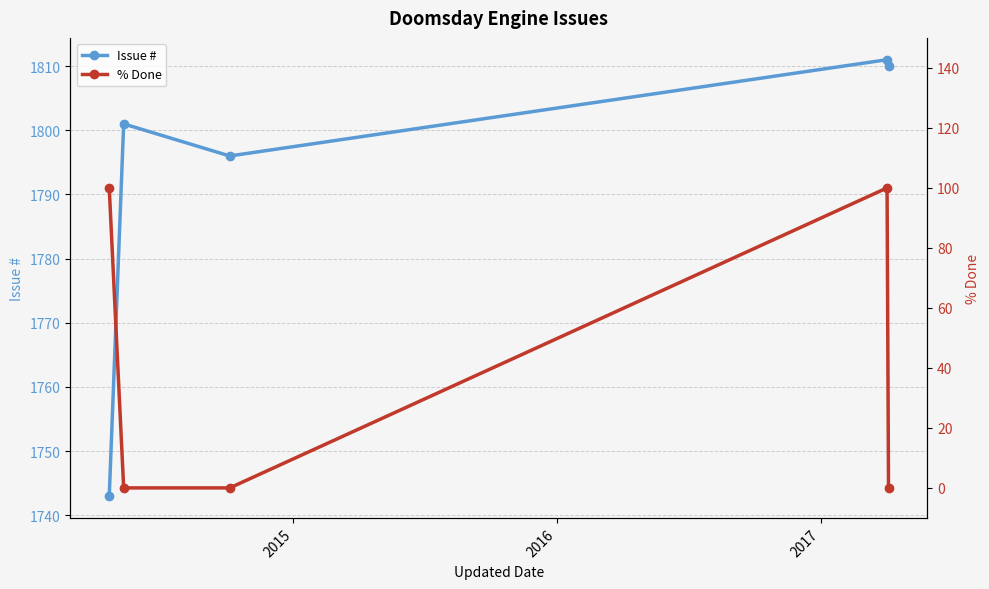

True or false: Issue # has more than 0 interior local peaks.

True